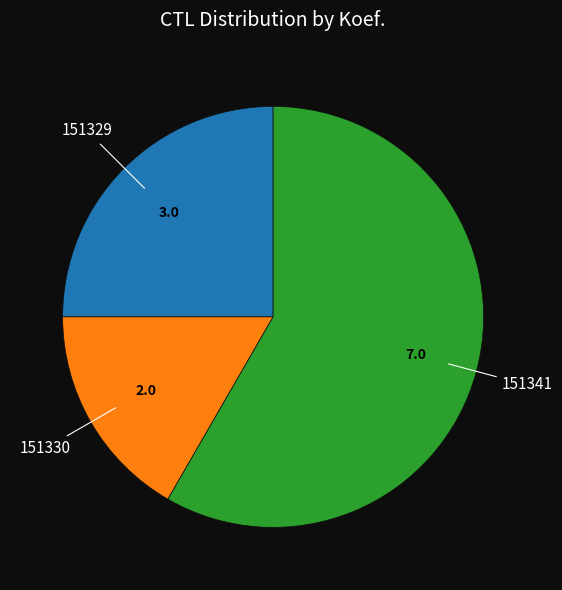

Is there any slice that represents more than half of the pie?

Yes